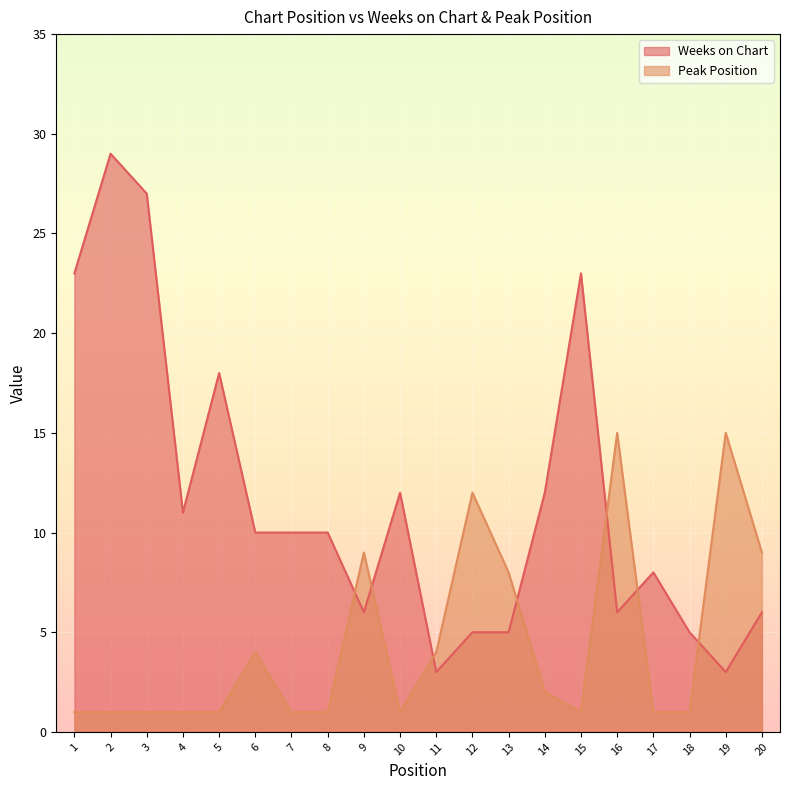

Where is Weeks on Chart nearest to the value 16?

5